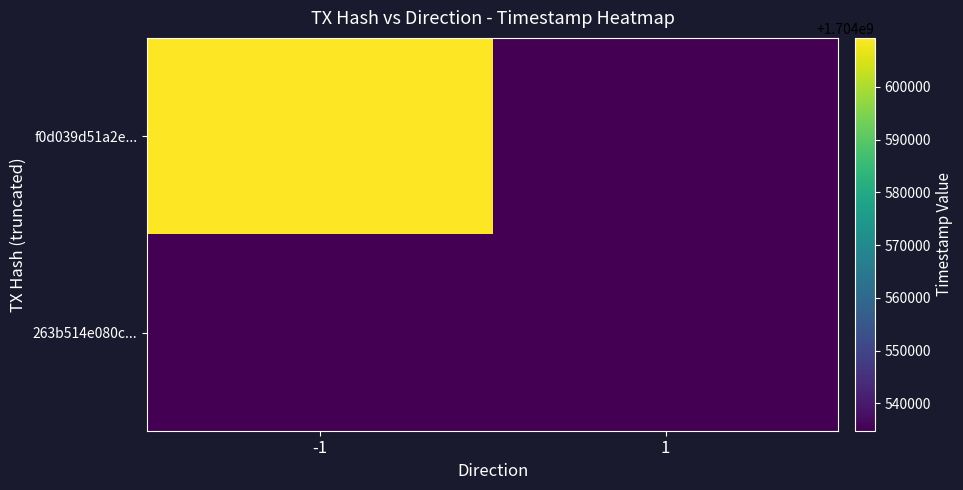

At -1, list the series in order from largest to smallest.

f0d039d51a2e..., 263b514e080c...